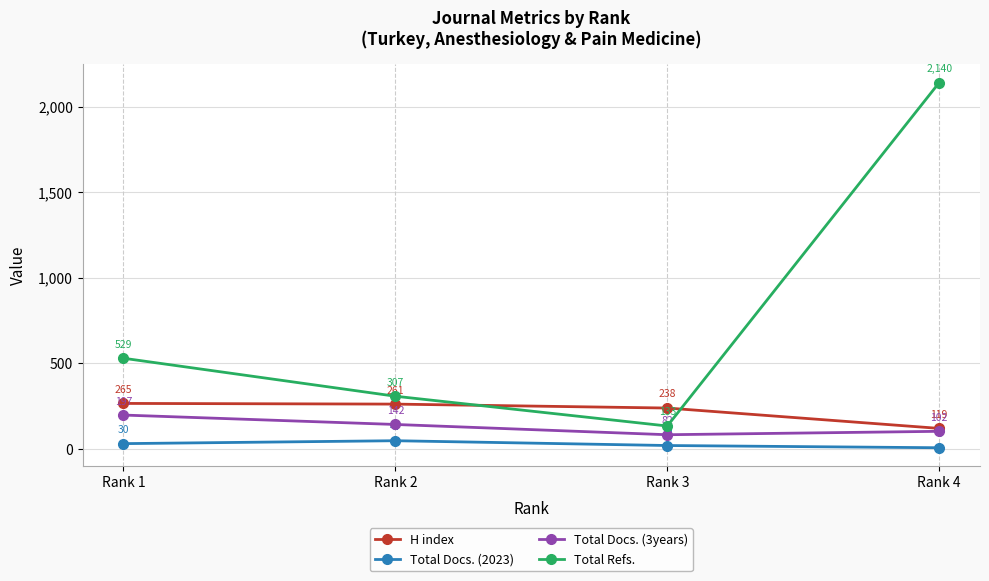

Is this an area chart (filled region under the line)?

No